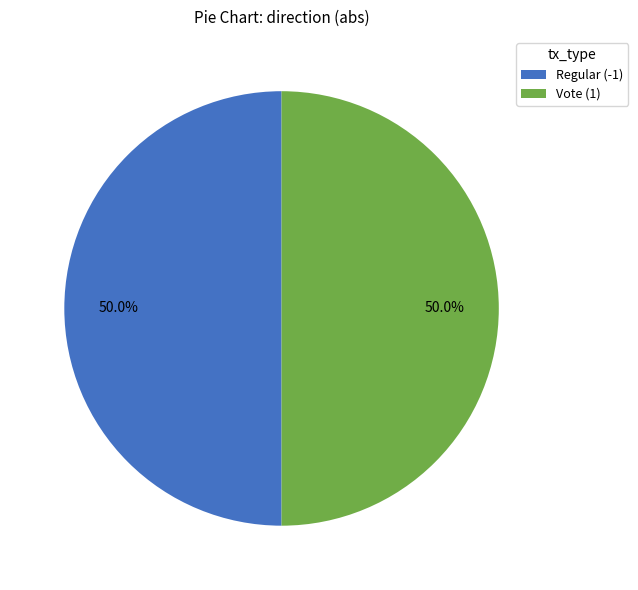

Is the sum of Vote (1) and Regular (-1) greater than half?

Yes